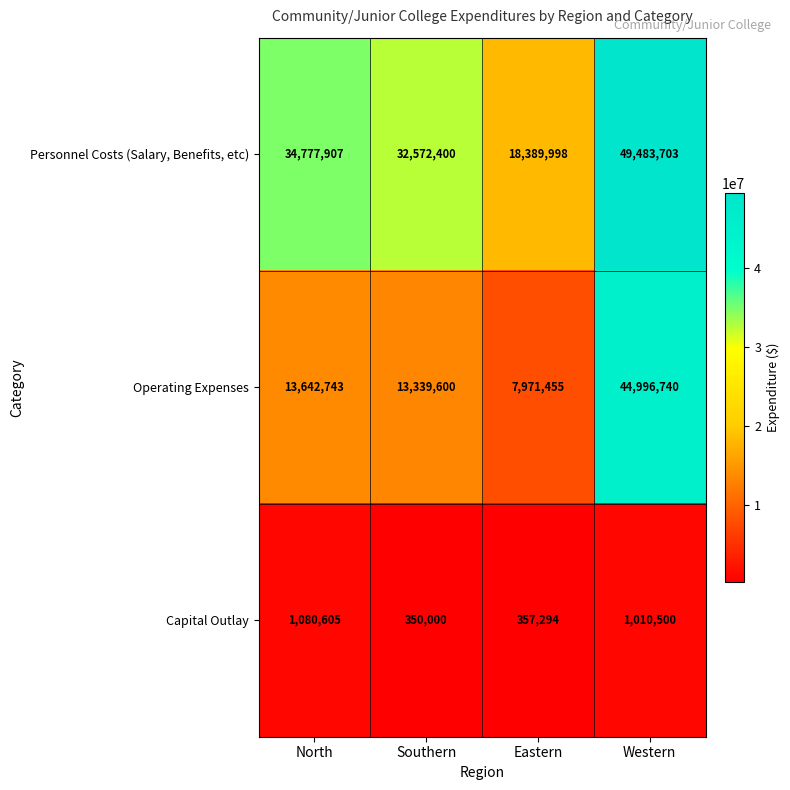

Count the number of categories in the chart.

4